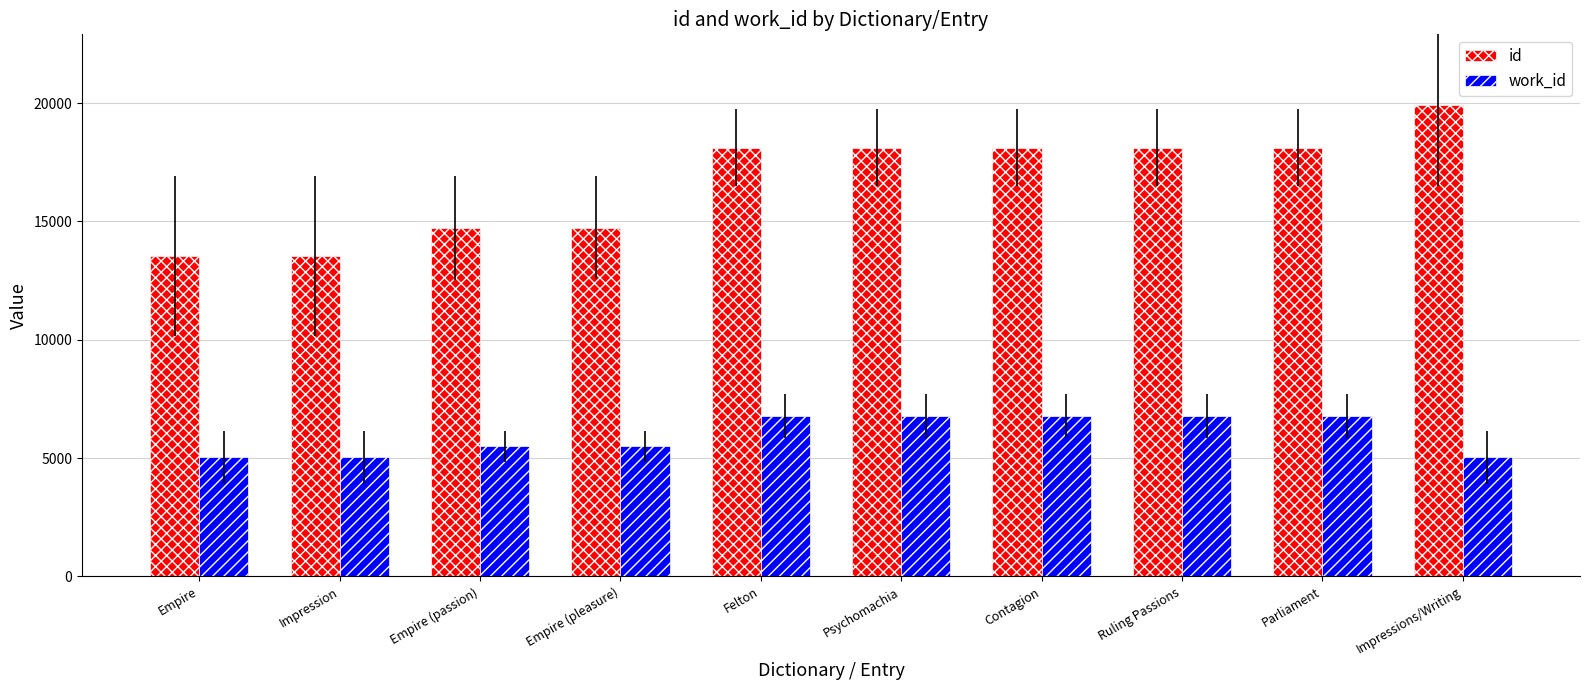

Read the id value at Ruling Passions.

18117